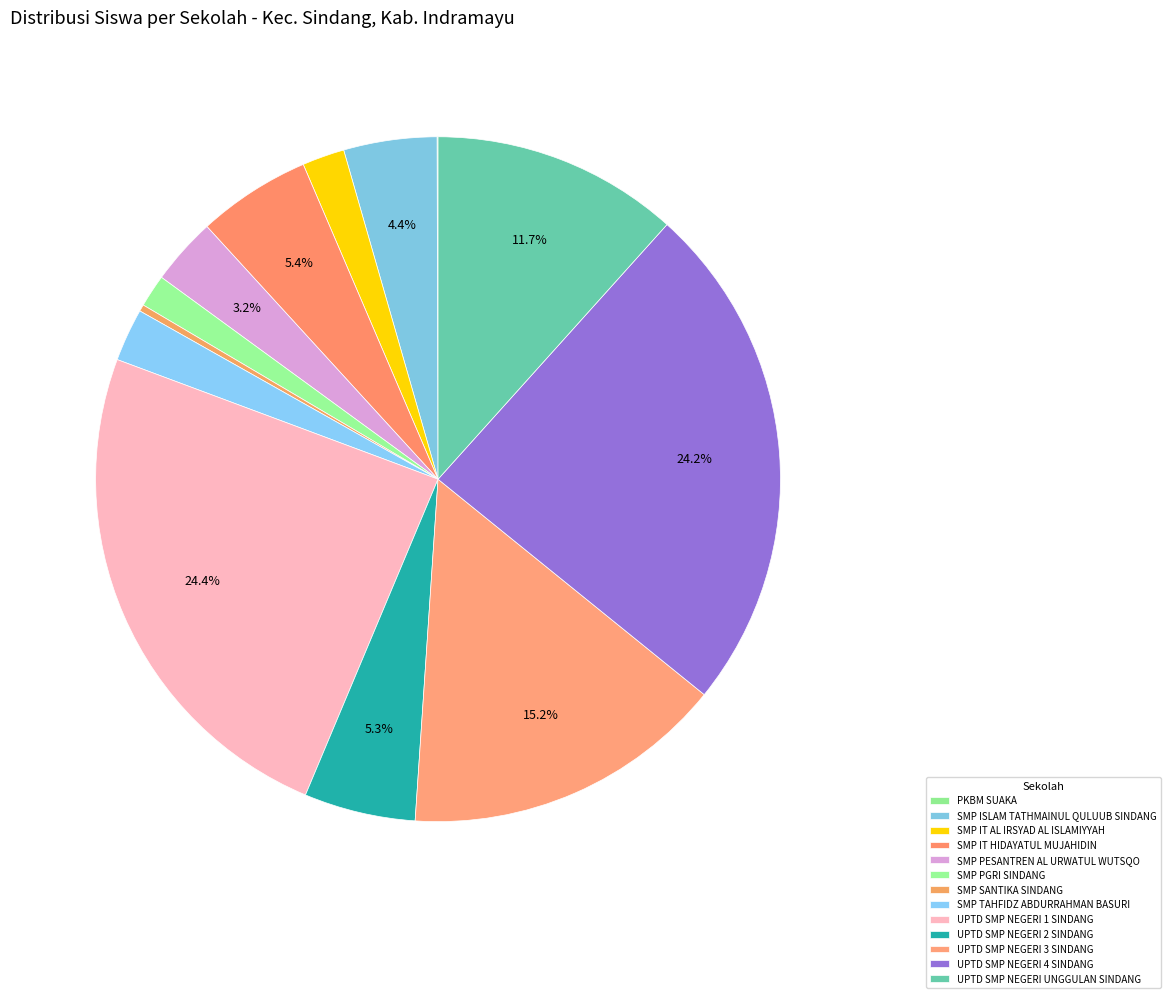

What is the smallest slice in the pie chart?

PKBM SUAKA